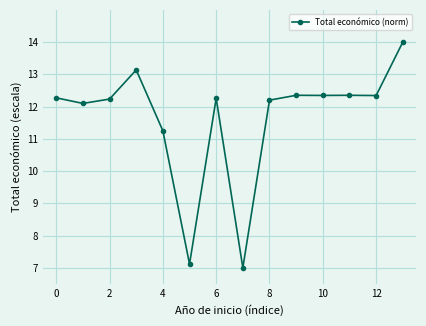

True or false: there are more than 2 points higher than both neighbors.

True